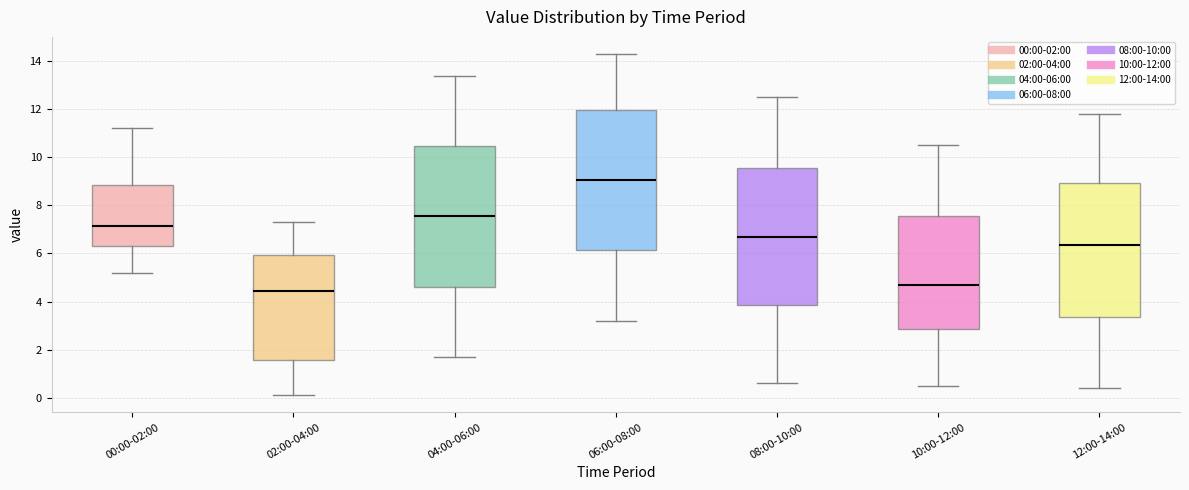

Which box has the highest median line?

06:00-08:00